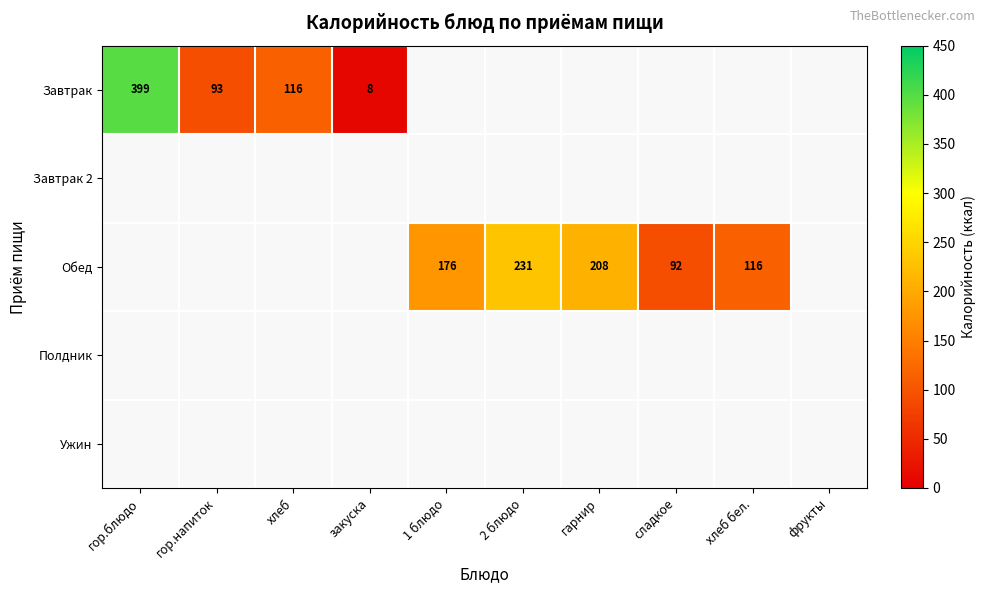

What is the smallest value displayed?

8.0